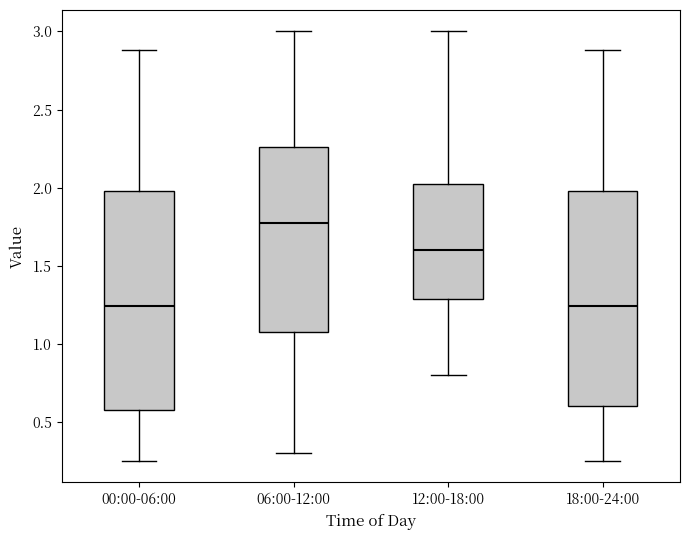

Where is the upper edge of the box for 00:00-06:00 on the y-axis? The values are not printed on the chart, so give them approximately, as read against the axis.

2.00